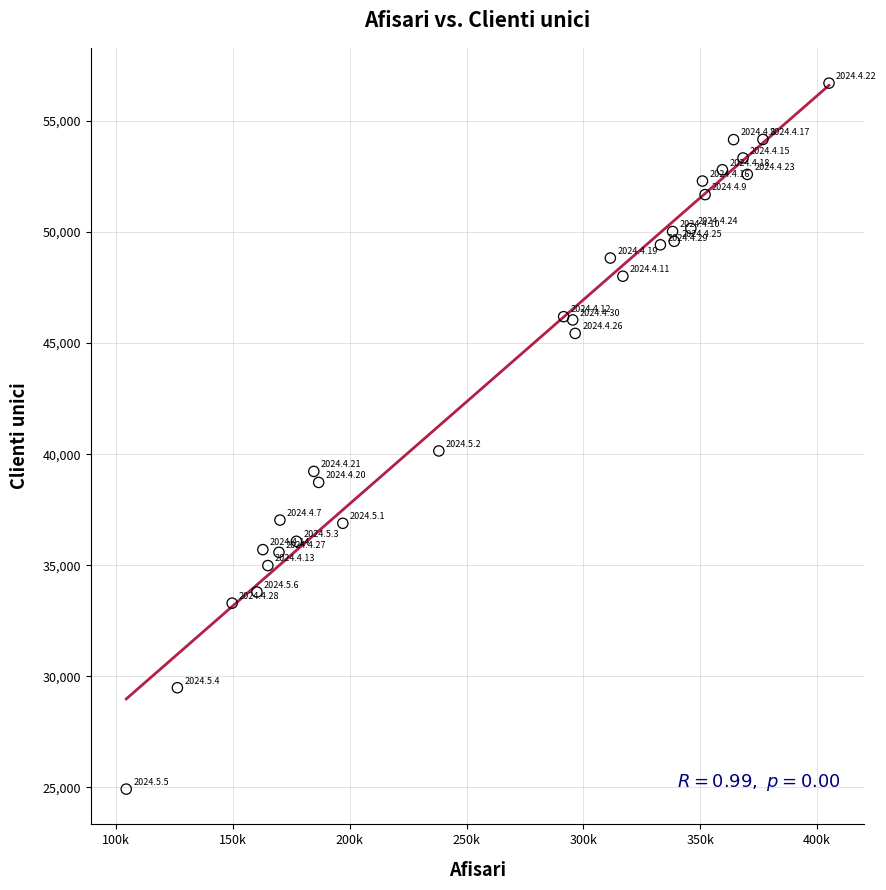

What is the range of Y values (max minus min)?

31780